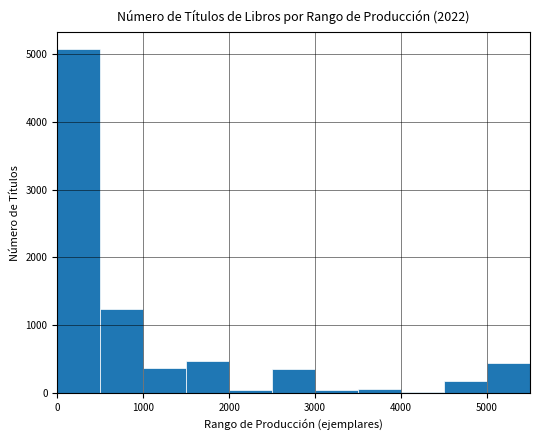

Reading left to right, list every bar in this chart as the range it spans on the x-axis followed by its height. The values are not printed on the chart, so give them approximately, as read against the axis.

0 to 500: 5100
500 to 1000: 1200
1000 to 1500: 400
1500 to 2000: 500
2000 to 2500: under 100
2500 to 3000: 400
3000 to 3500: under 100
3500 to 4000: under 100
4000 to 4500: under 100
4500 to 5000: 200
5000 to 5500: 400